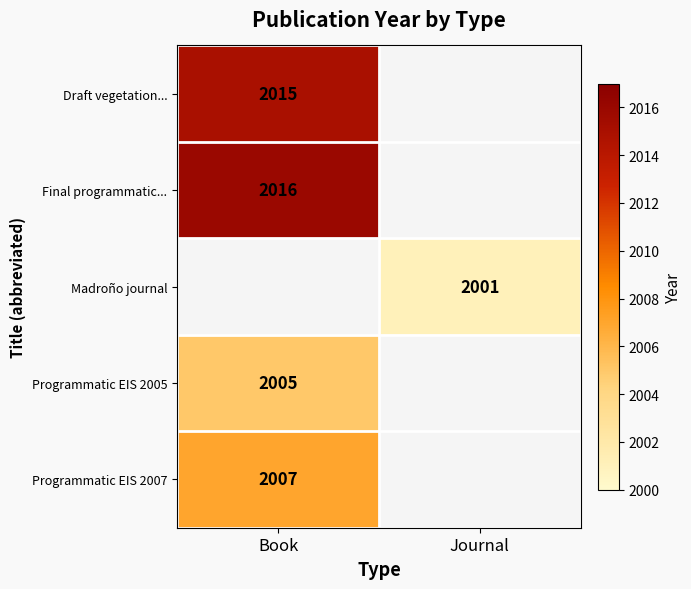

The Programmatic EIS 2007 series shows 2007 at Book. True or false?

True